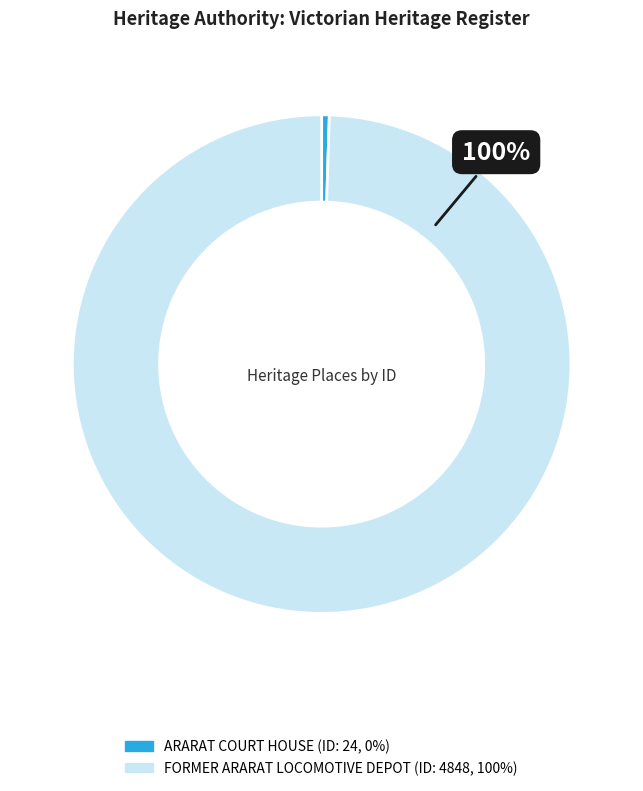

To the nearest percent, what is the average slice percentage?

50%